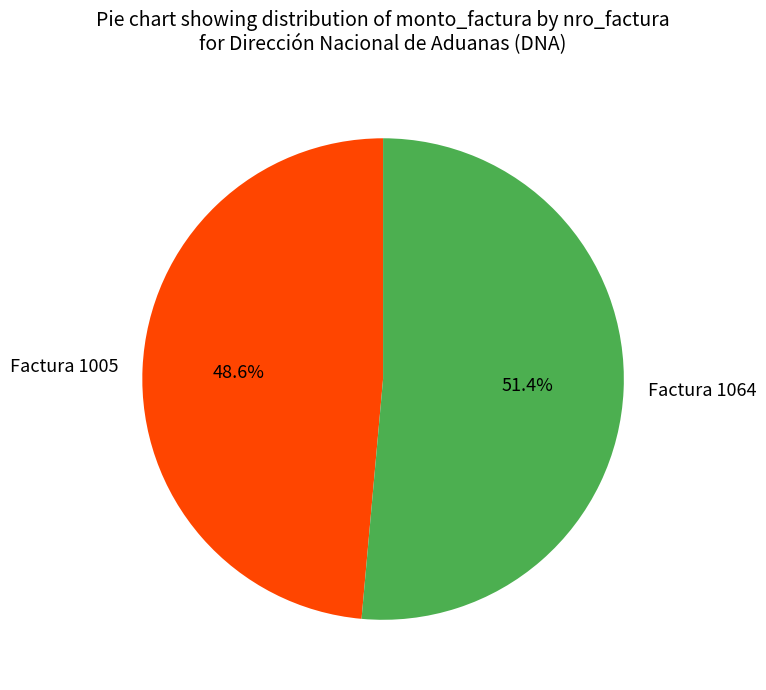

Is it true that Factura 1005 is 49% of the pie?

True